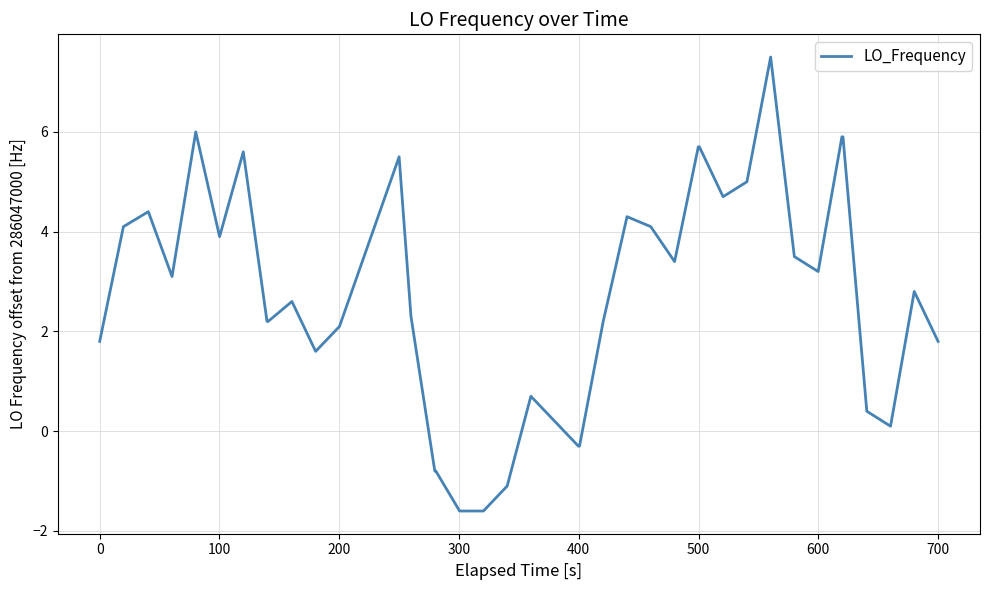

How many lines are shown in the chart?

1